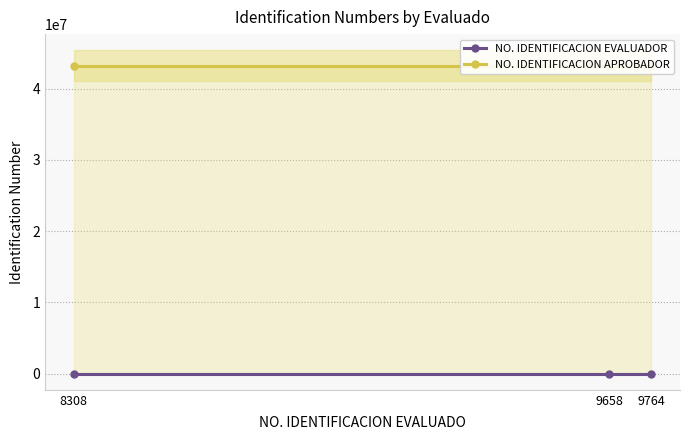

What is the sum of the NO. IDENTIFICACION APROBADOR values at 8308 and 9764?

86482134